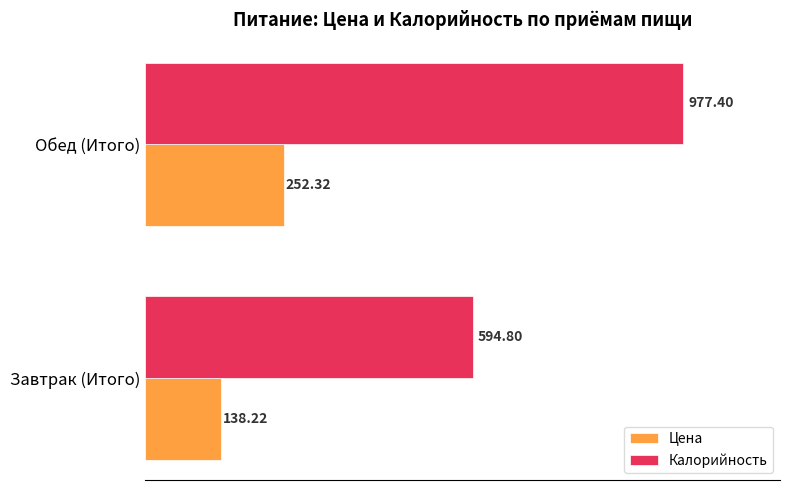

What is the sum of all Цена values?

390.5